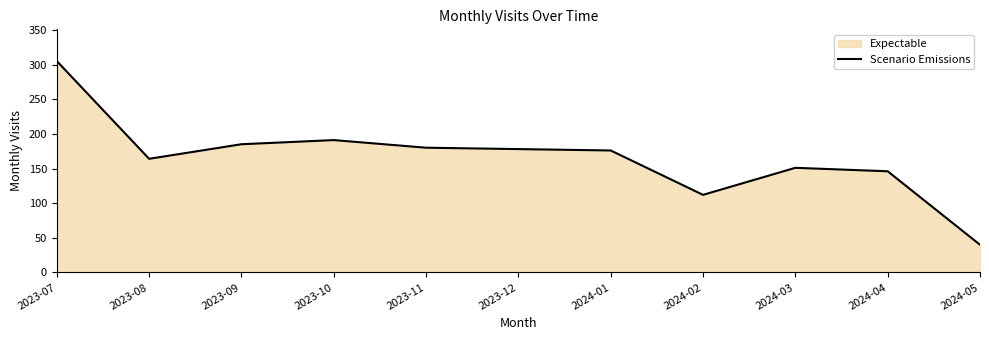

Reading left to right, extract all data points from this chart.

2023-07=305	2023-08=164	2023-09=185	2023-10=191	2023-11=180	2023-12=178	2024-01=176	2024-02=112	2024-03=151	2024-04=146	2024-05=40